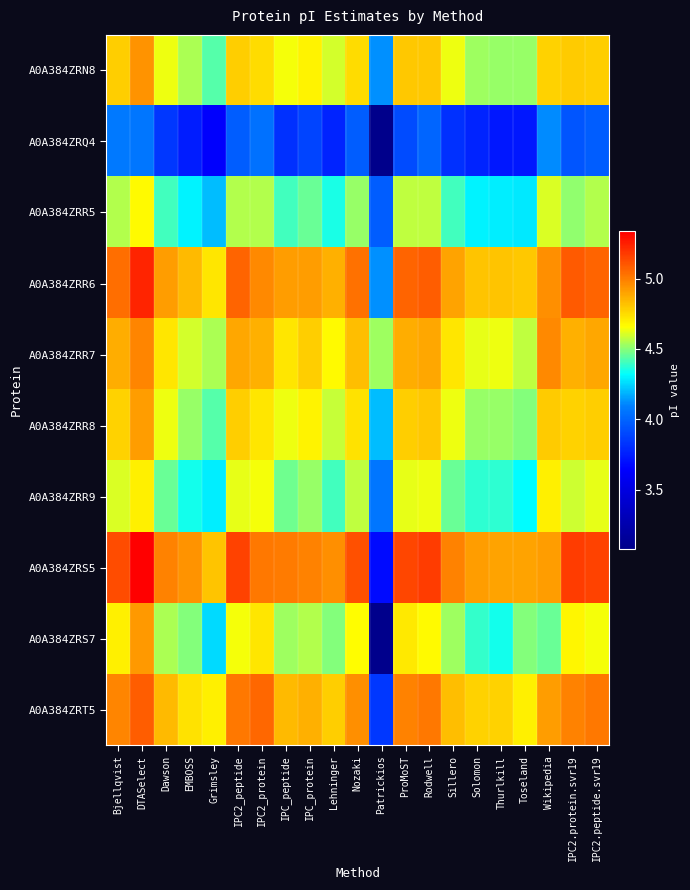

Rank the series at IPC2.protein.svr19 from lowest to highest value.

A0A384ZRQ4, A0A384ZRR5, A0A384ZRR9, A0A384ZRS7, A0A384ZRR8, A0A384ZRN8, A0A384ZRR7, A0A384ZRT5, A0A384ZRR6, A0A384ZRS5